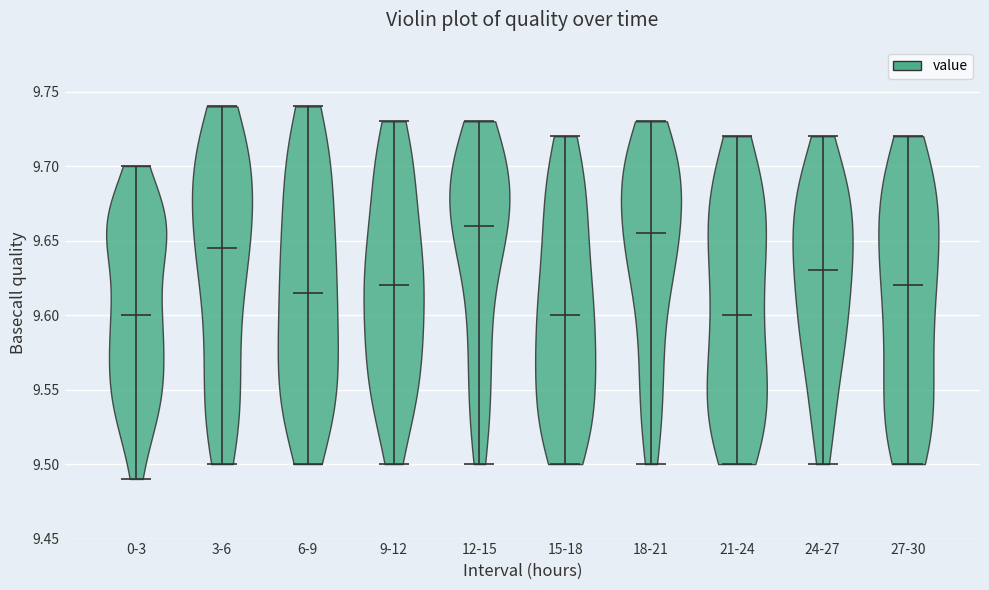

Reading left to right, read every violin against the y-axis: where its median line is, and the lowest and highest points it reaches. The values are not printed on the chart, so give them approximately, as read against the axis.

0-3: median line 9.600, lowest point 9.490, highest point 9.700
3-6: median line 9.645, lowest point 9.500, highest point 9.740
6-9: median line 9.615, lowest point 9.500, highest point 9.740
9-12: median line 9.620, lowest point 9.500, highest point 9.730
12-15: median line 9.660, lowest point 9.500, highest point 9.730
15-18: median line 9.600, lowest point 9.500, highest point 9.720
18-21: median line 9.655, lowest point 9.500, highest point 9.730
21-24: median line 9.600, lowest point 9.500, highest point 9.720
24-27: median line 9.630, lowest point 9.500, highest point 9.720
27-30: median line 9.620, lowest point 9.500, highest point 9.720